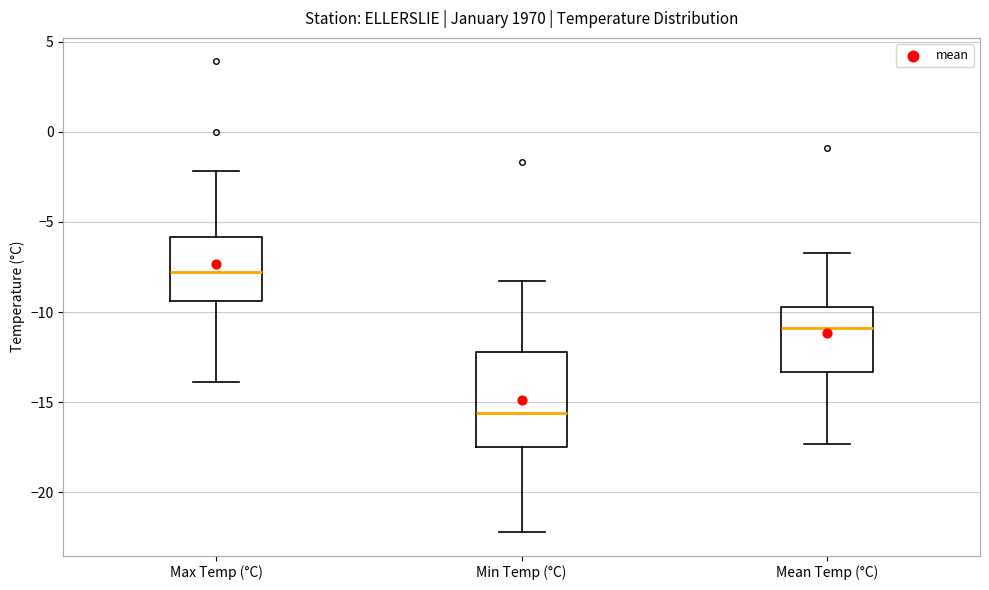

Comparing the boxes themselves (not the whiskers), which one is the tallest?

Min Temp (°C)